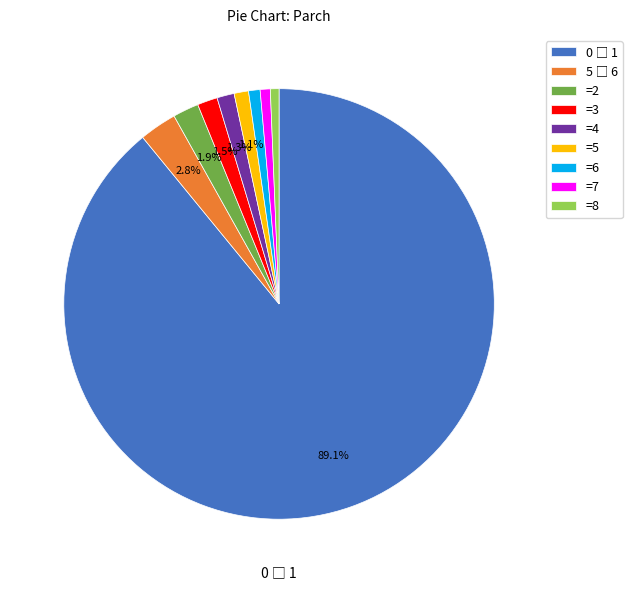

What percentage is NOT represented by =2?

98.1%